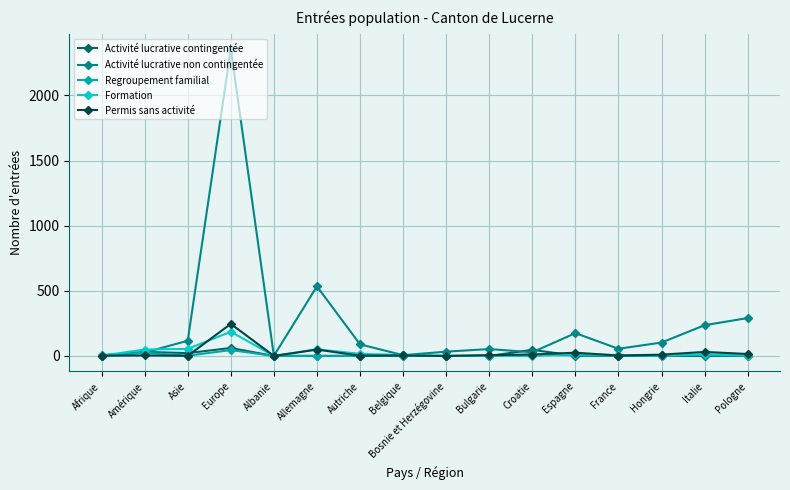

What is the maximum value for Activité lucrative contingentée?

61